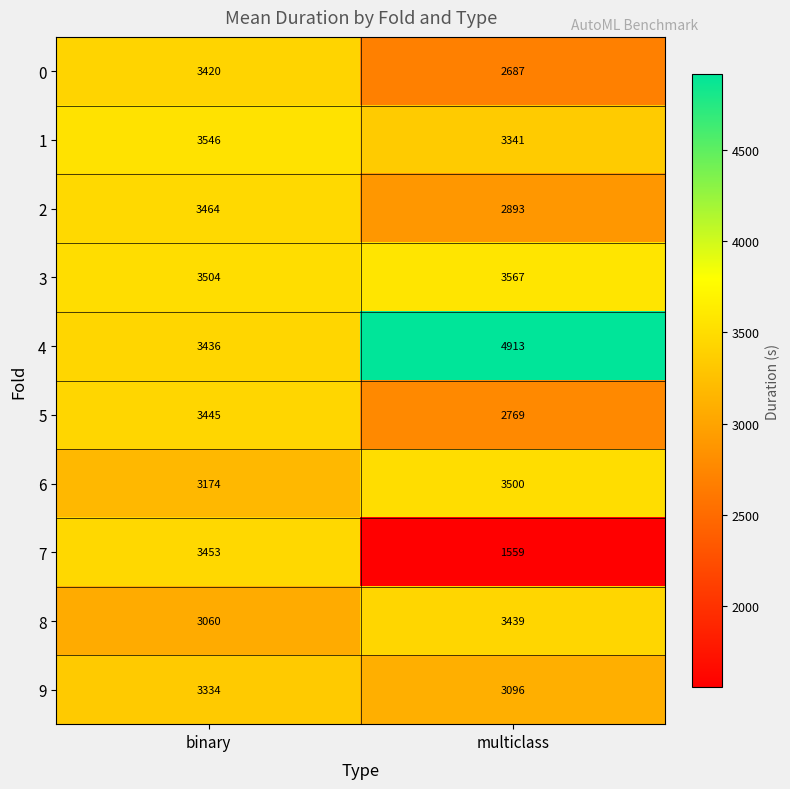

Reading left to right, list all the values displayed in this chart.

0: binary=3420	multiclass=2687
1: binary=3546	multiclass=3341
2: binary=3464	multiclass=2893
3: binary=3504	multiclass=3567
4: binary=3436	multiclass=4913
5: binary=3445	multiclass=2769
6: binary=3174	multiclass=3500
7: binary=3453	multiclass=1559
8: binary=3060	multiclass=3439
9: binary=3334	multiclass=3096